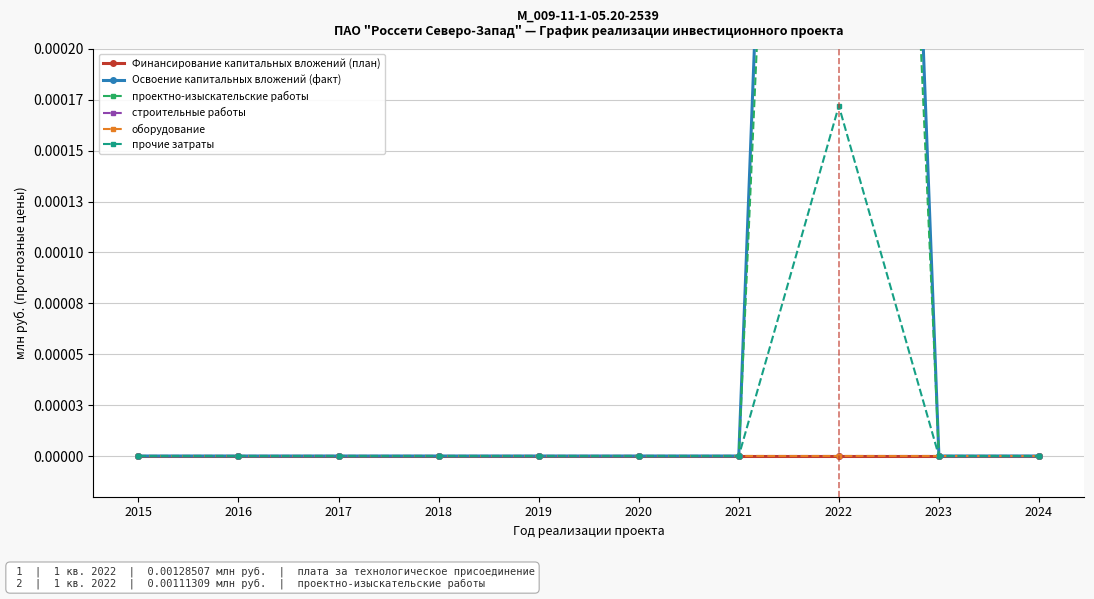

The прочие затраты series shows 0.0 at 2020. True or false?

True